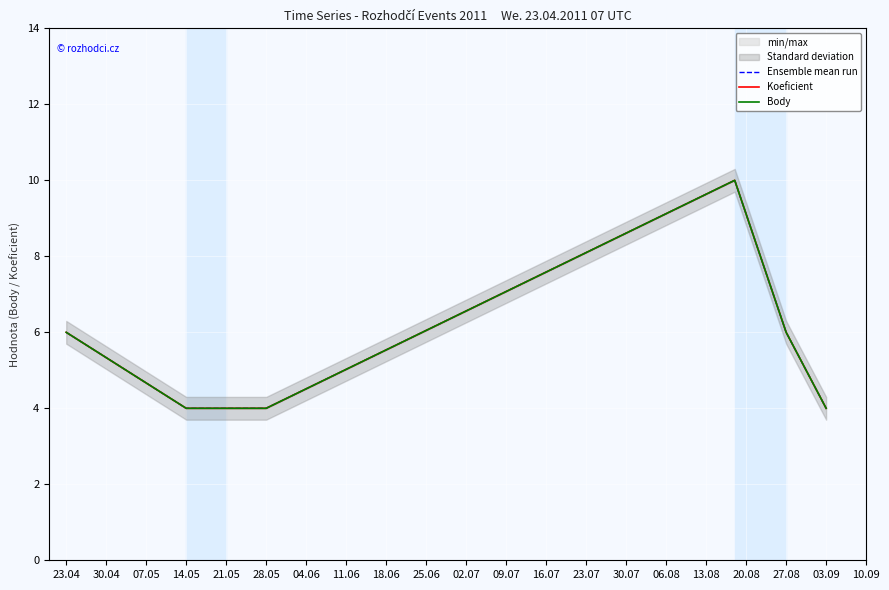

Between 28.05 and 27.08, which series saw the biggest shift?

Ensemble mean run